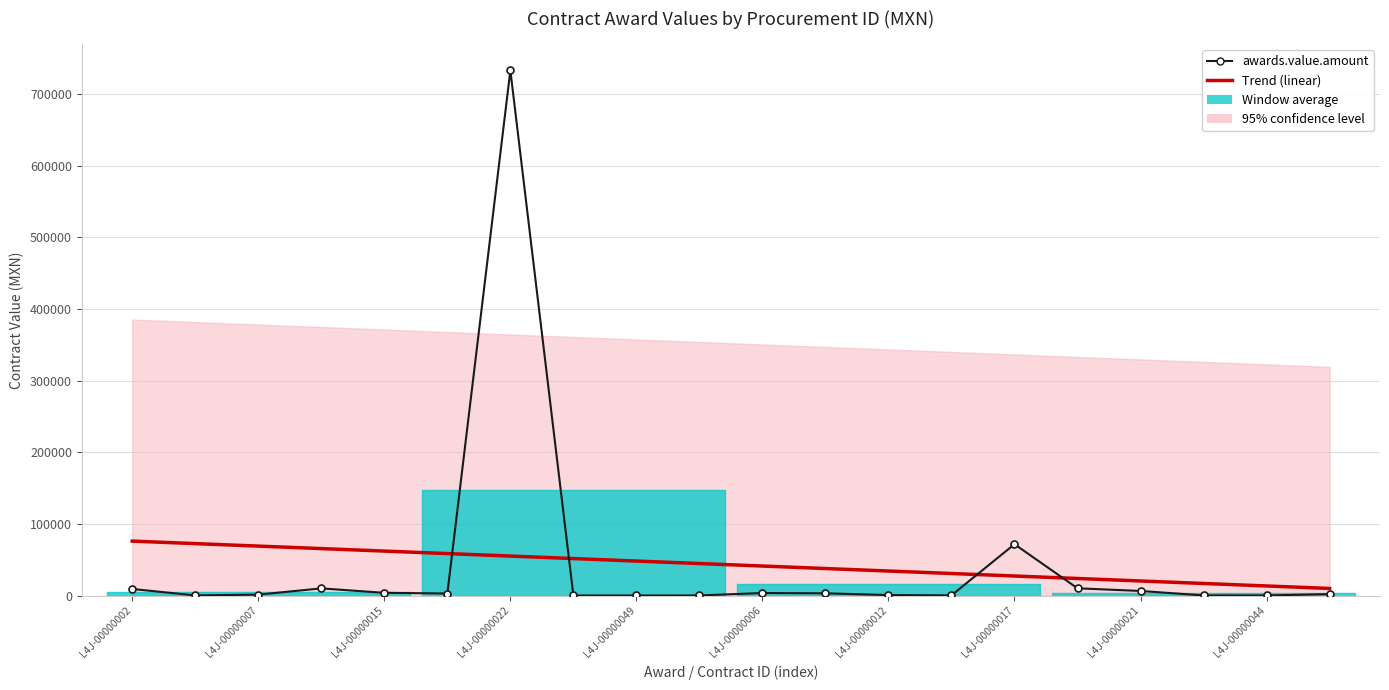

How many categories are shown in the chart?

20